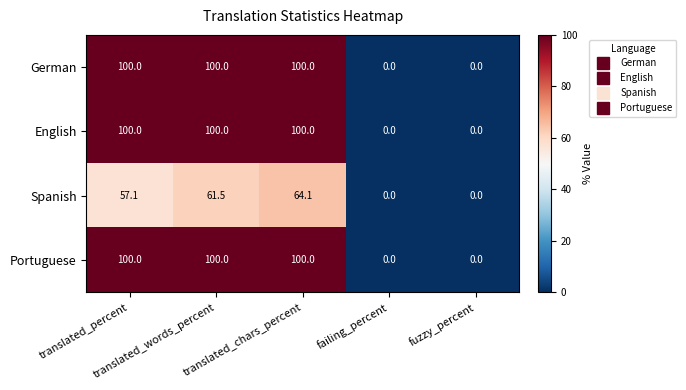

What is the greatest value displayed?

100.0